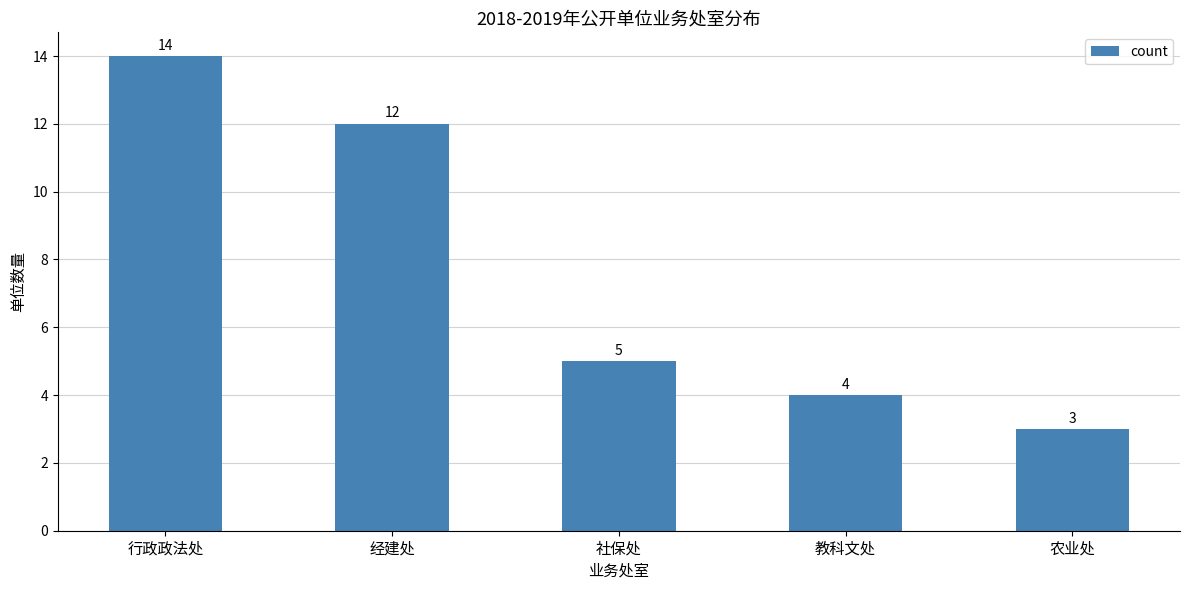

What is the change in value from 社保处 to 教科文处?

-1